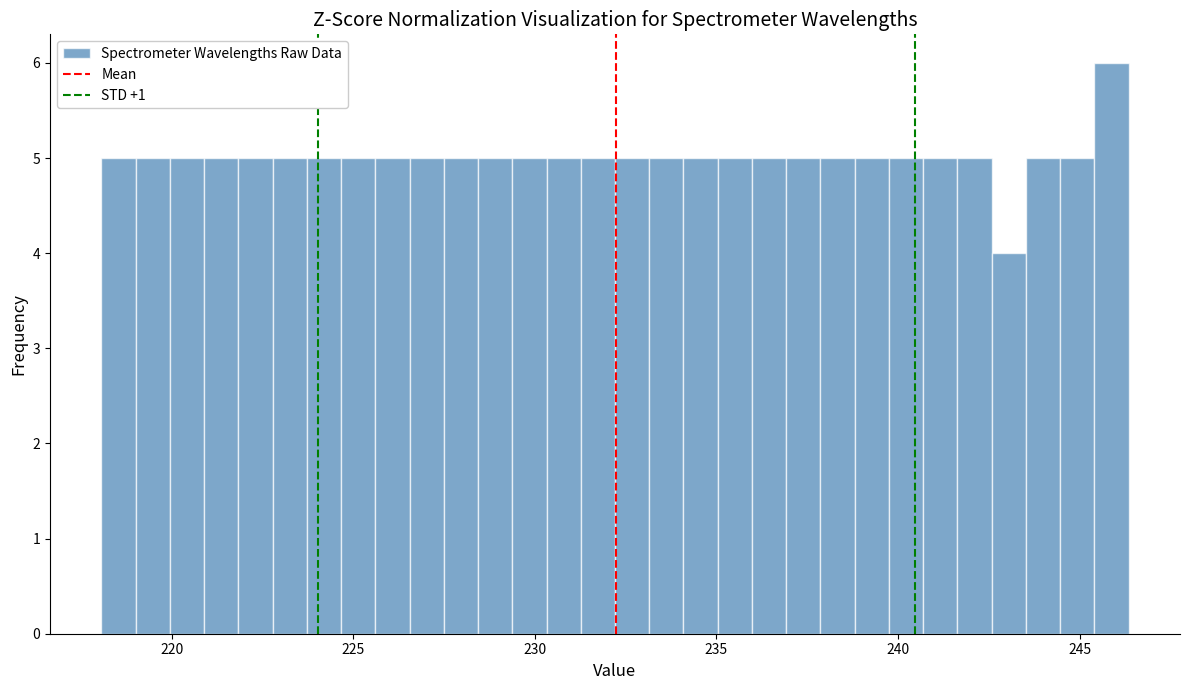

Read against the x-axis, roughly where is the centre of the tallest bar?

246.0